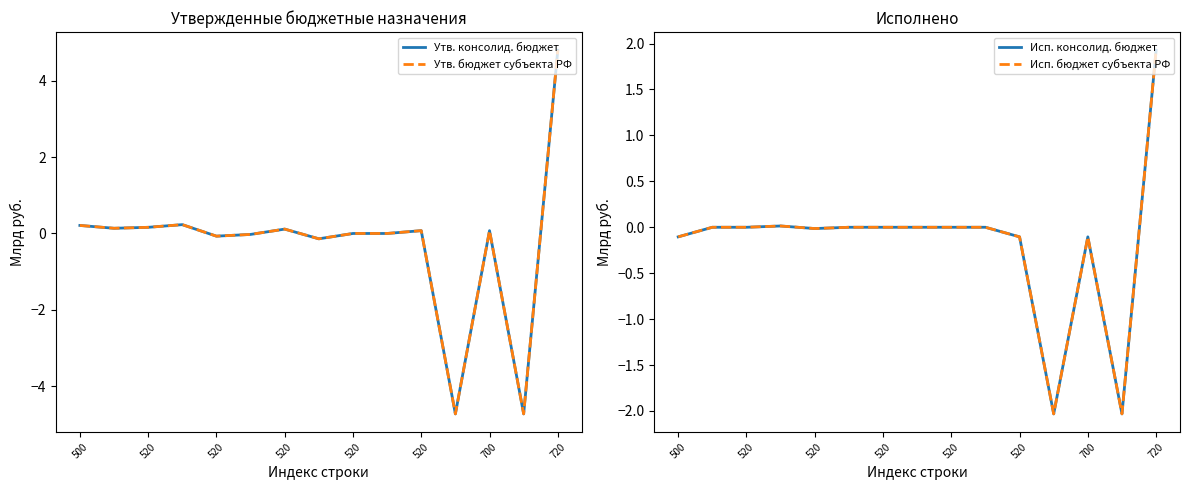

In Утв. бюджет субъекта РФ, how many points are higher than both neighbors (excluding endpoints)?

4